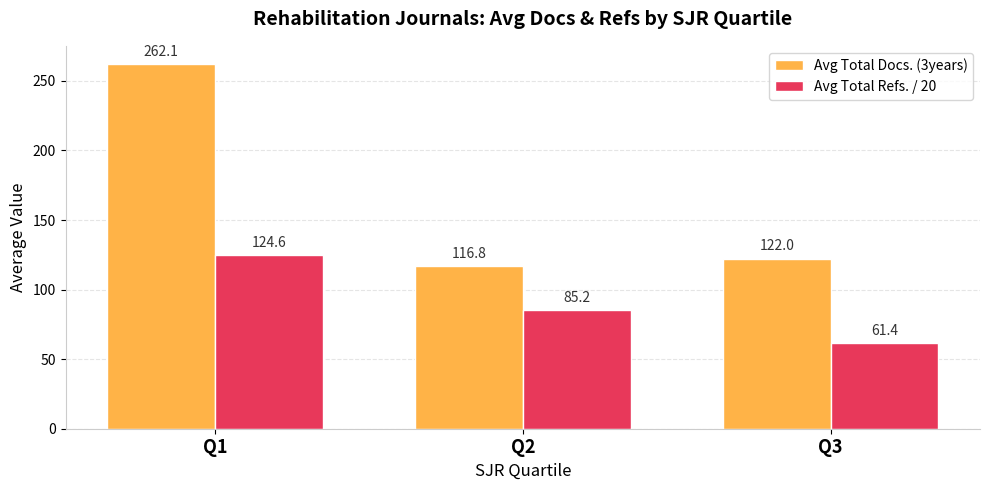

What is the minimum value shown in the chart?

61.4